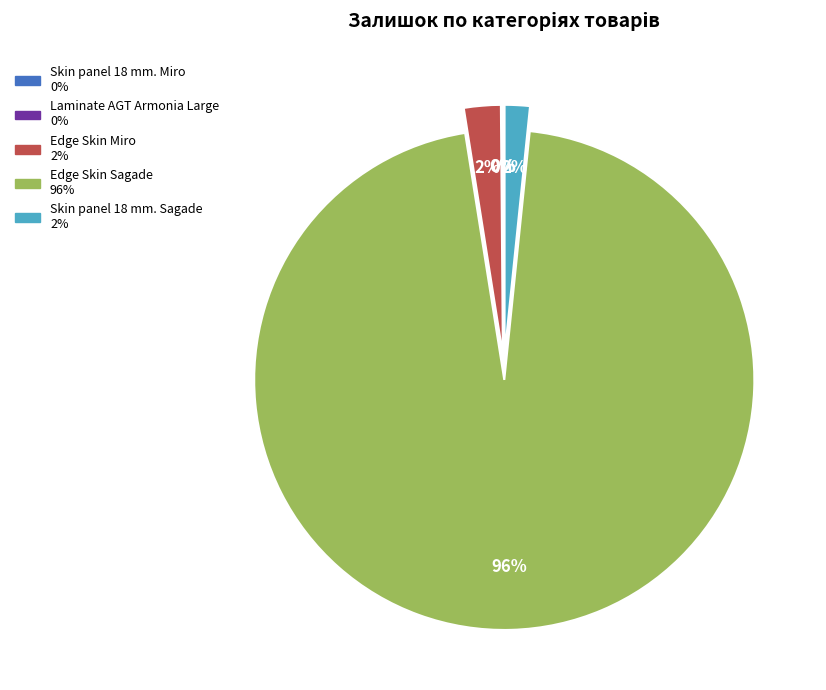

Between Laminate AGT Armonia Large and Skin panel 18 mm. Miro, which is larger?

Skin panel 18 mm. Miro